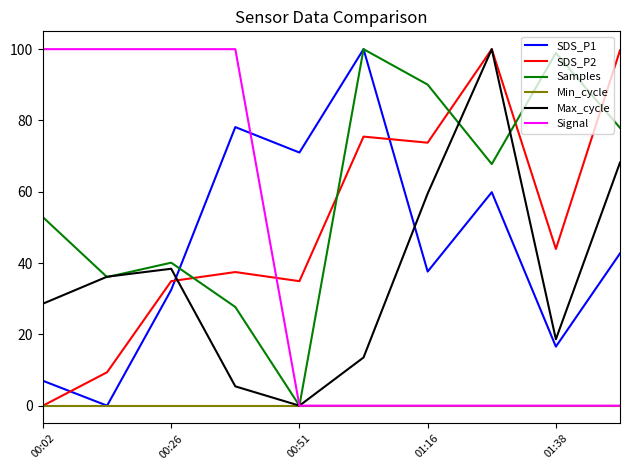

How many distinct data groups are displayed?

6